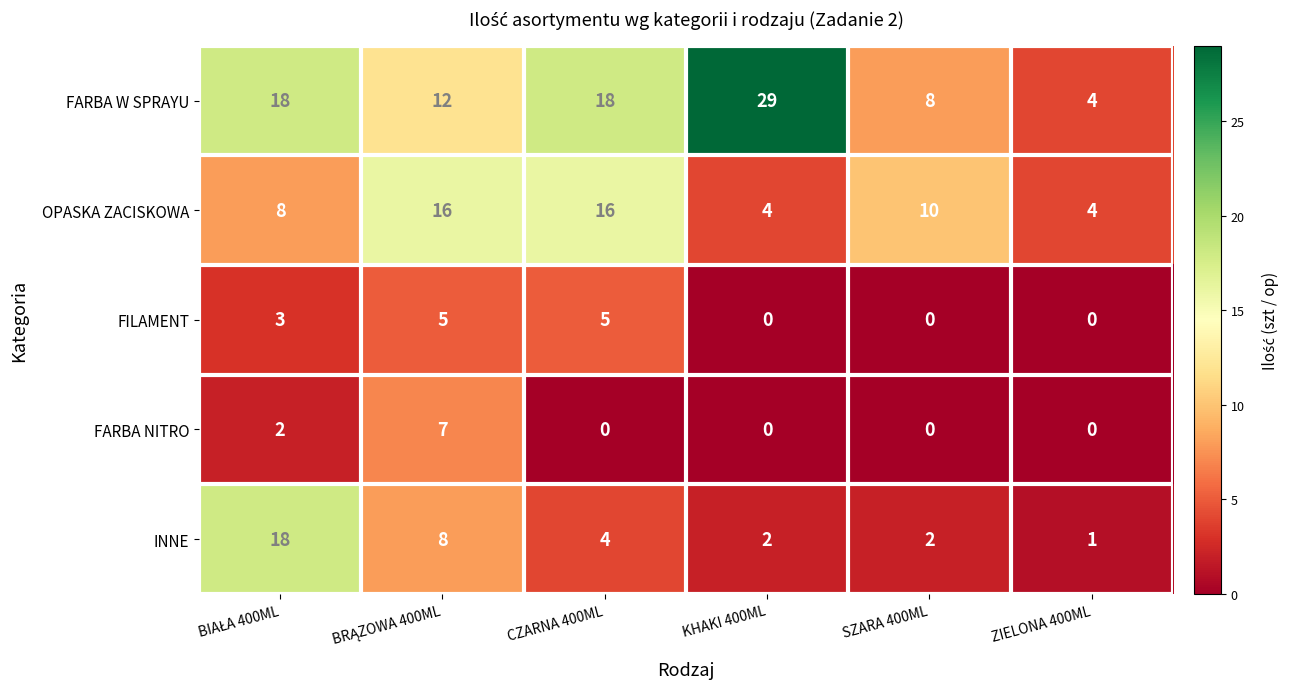

What is the sum of all FILAMENT values?

13